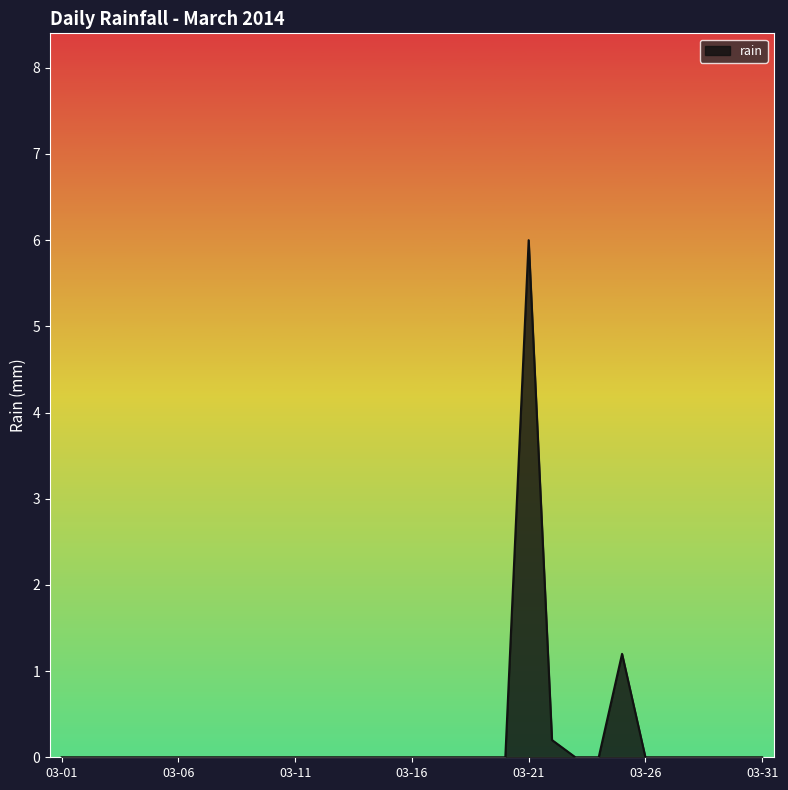

What is the maximum value shown in the chart?

6.0